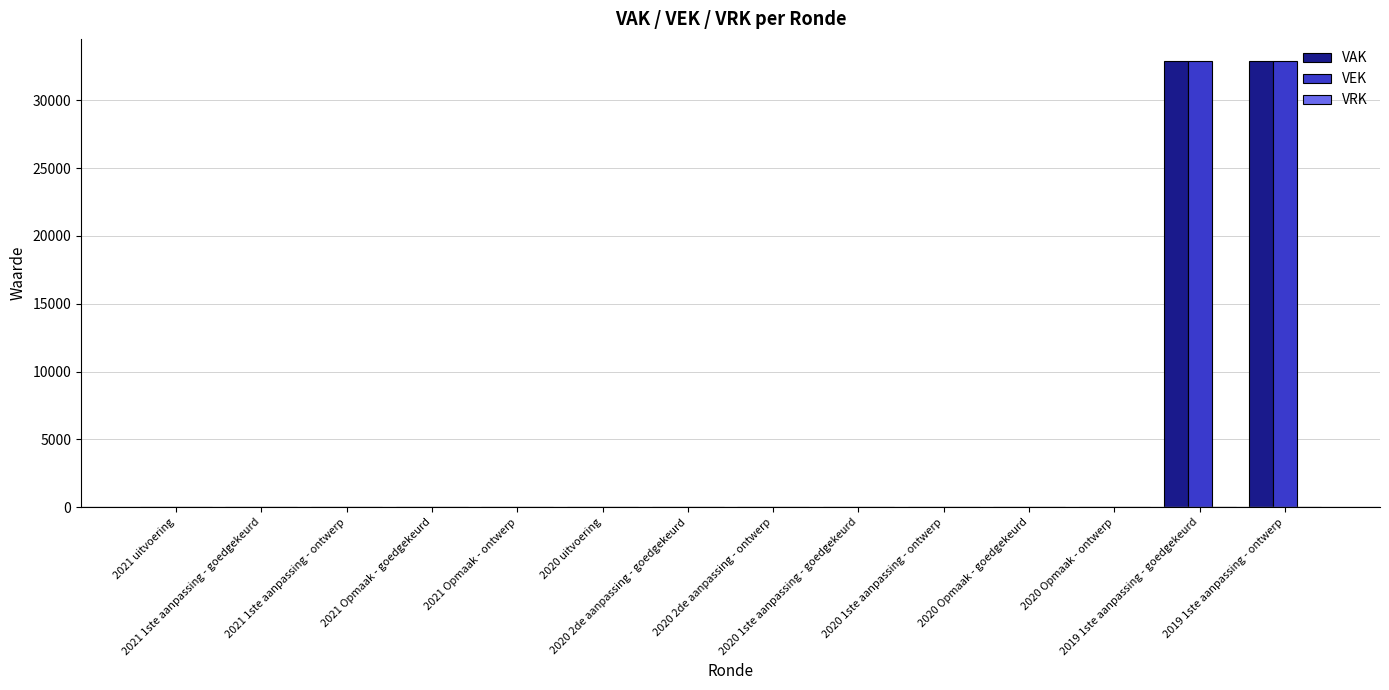

What is the greatest value displayed?

32882